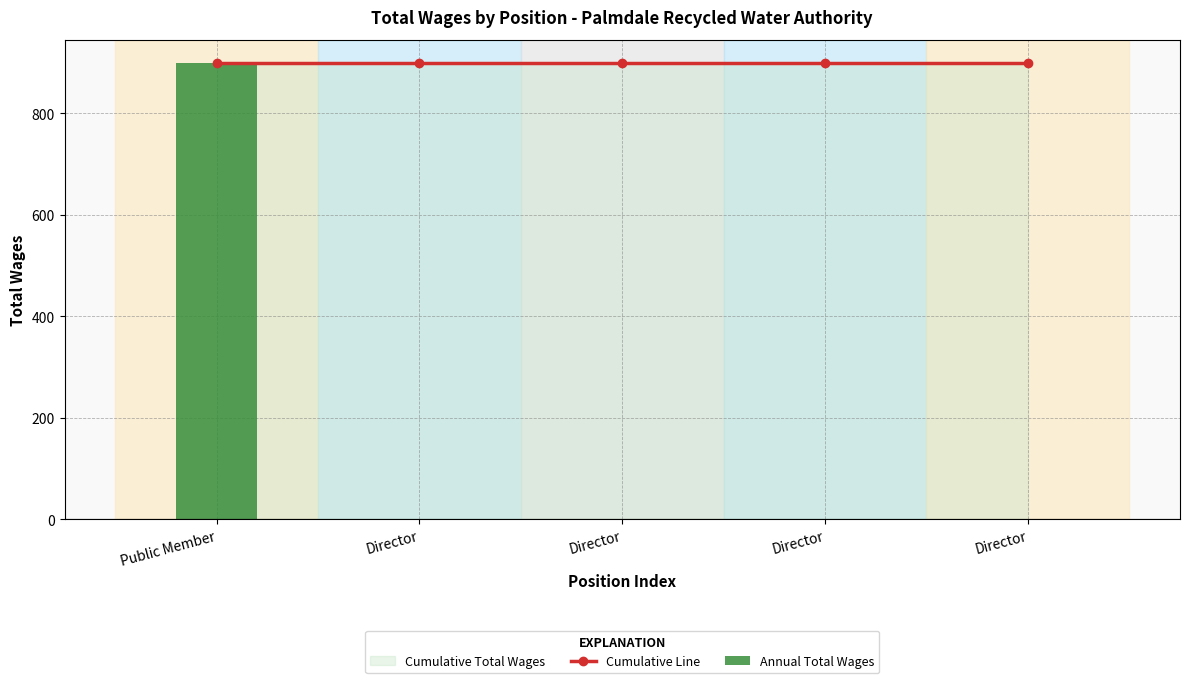

What is the label of the 3rd bar from the left?

Director